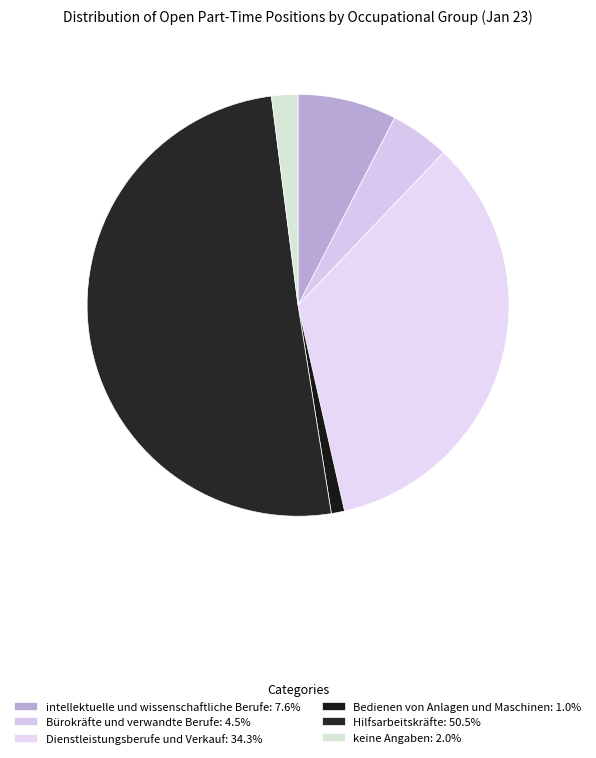

How many slices are in this pie chart?

6